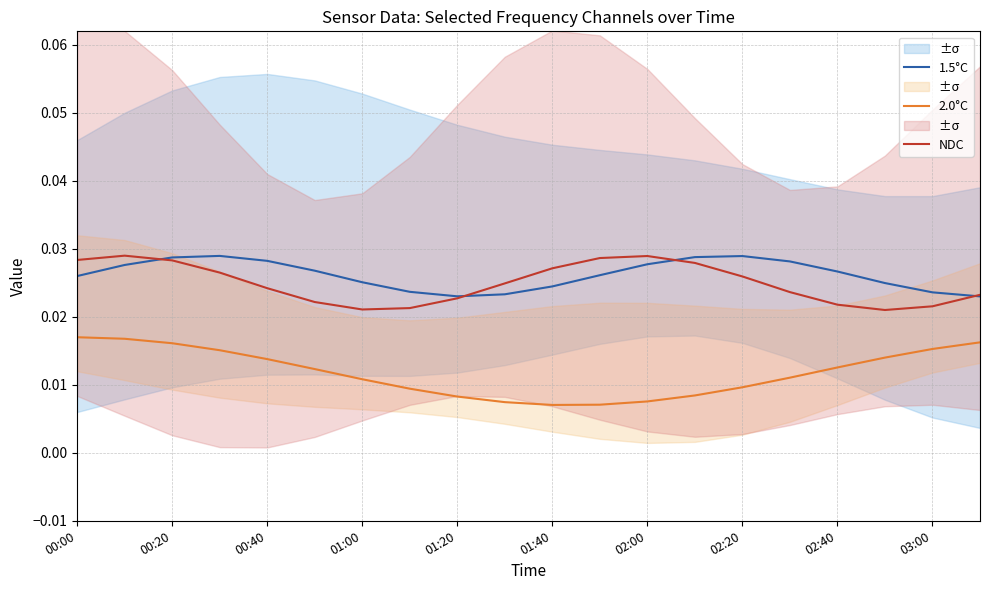

Rank the series by their maximum value, from highest to lowest.

NDC, 1.5°C, 2.0°C